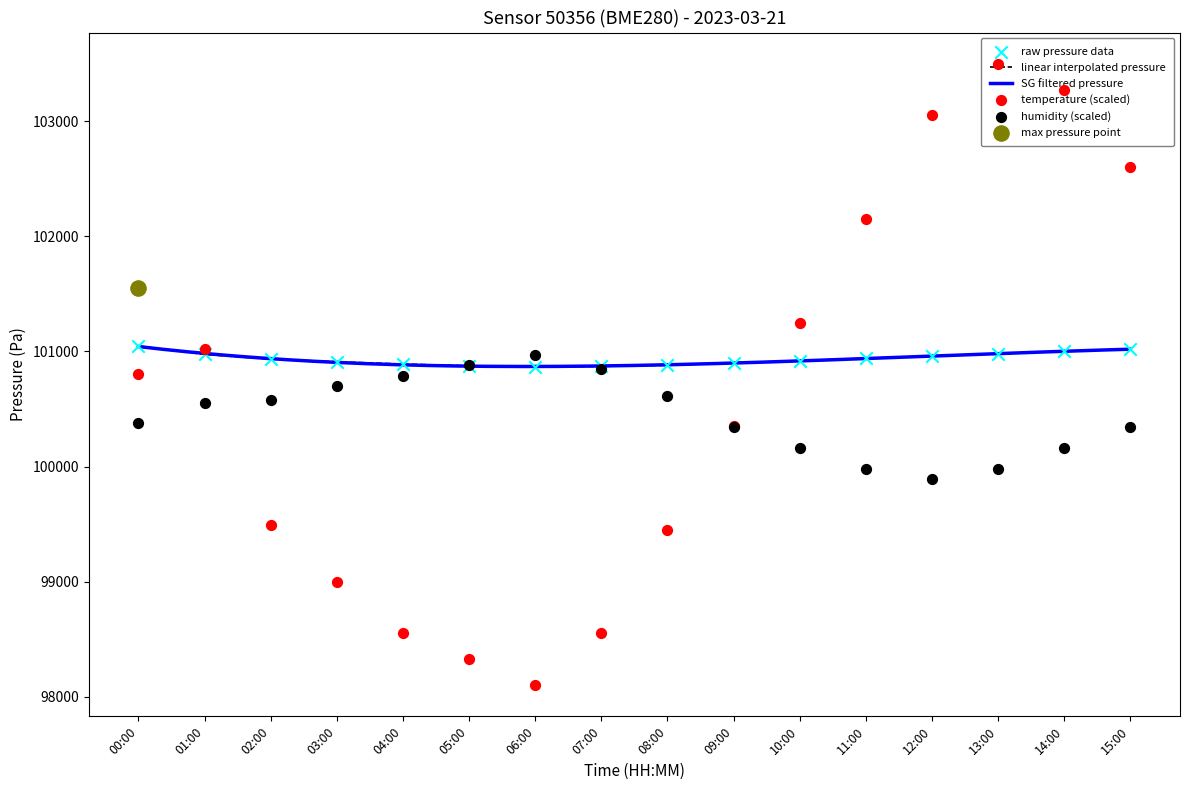

Which series has the largest total across all categories?

pressure